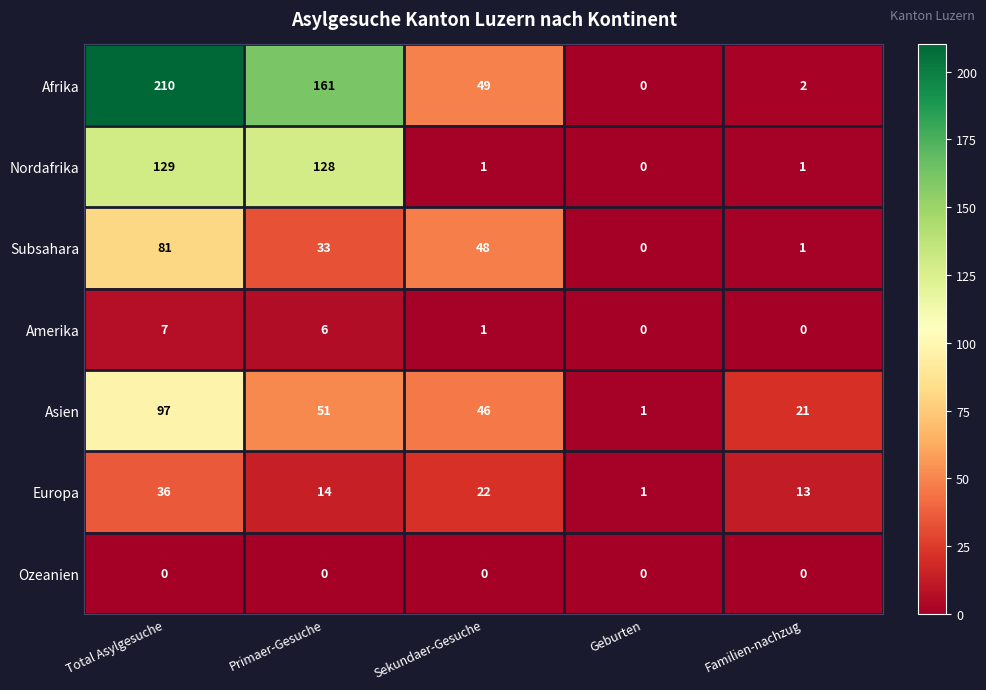

What is the total value across all series at Primaer-Gesuche?

393